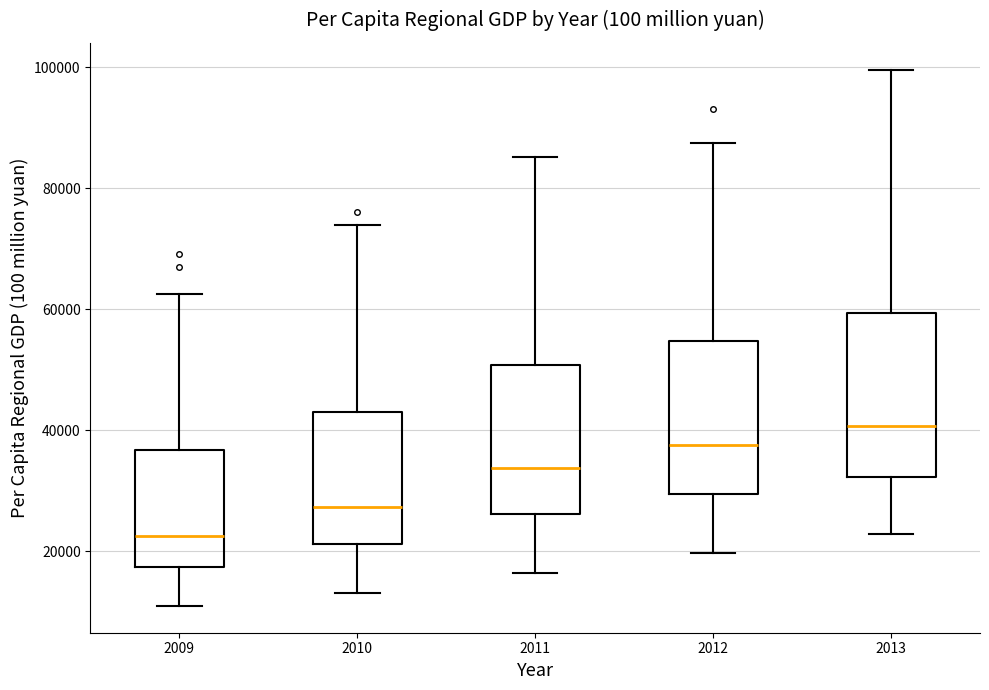

Where does the upper whisker of the box at x = 2011 end on the y-axis? The values are not printed on the chart, so give them approximately, as read against the axis.

86000